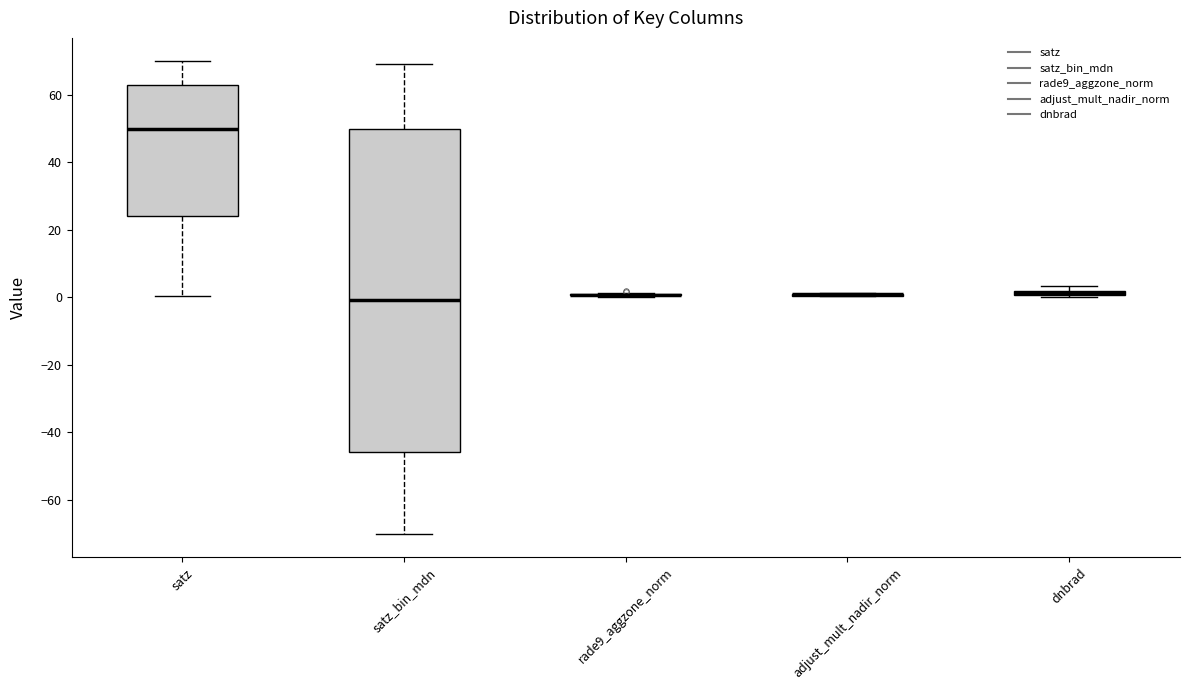

Which box is the tallest, from its lower edge to its upper edge?

satz_bin_mdn